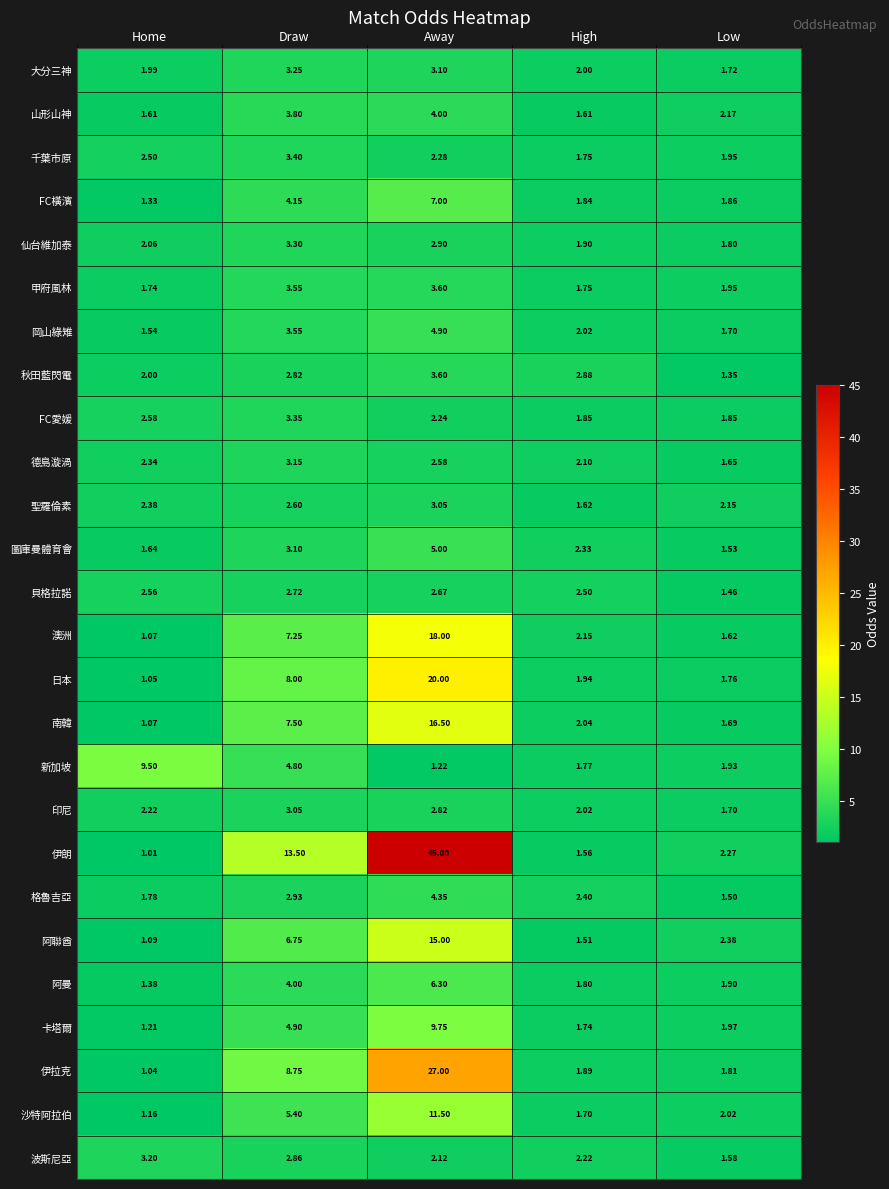

Between Draw and Away, which series saw the biggest shift?

伊朗